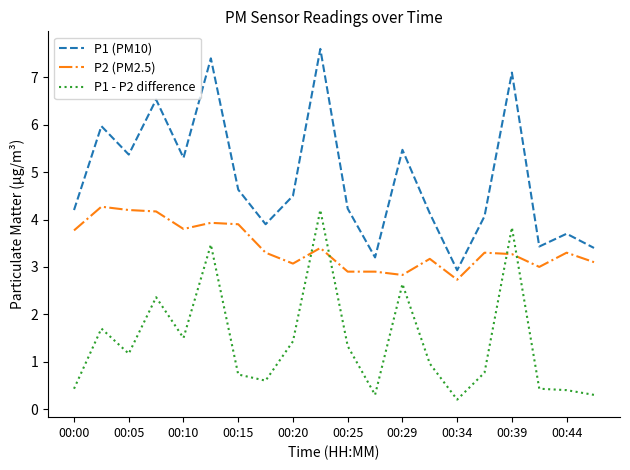

What is the greatest value displayed?

7.6